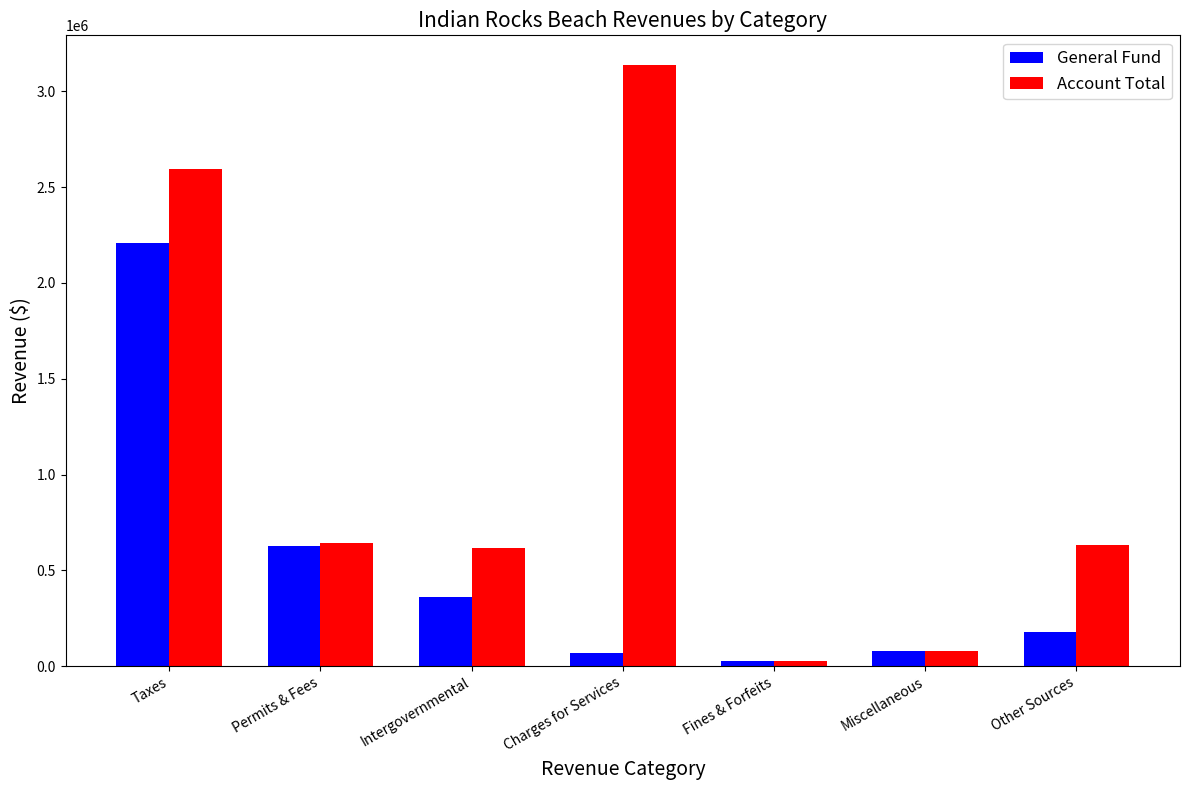

What is the value of the Account Total bar at the 4th from the left?

3135683